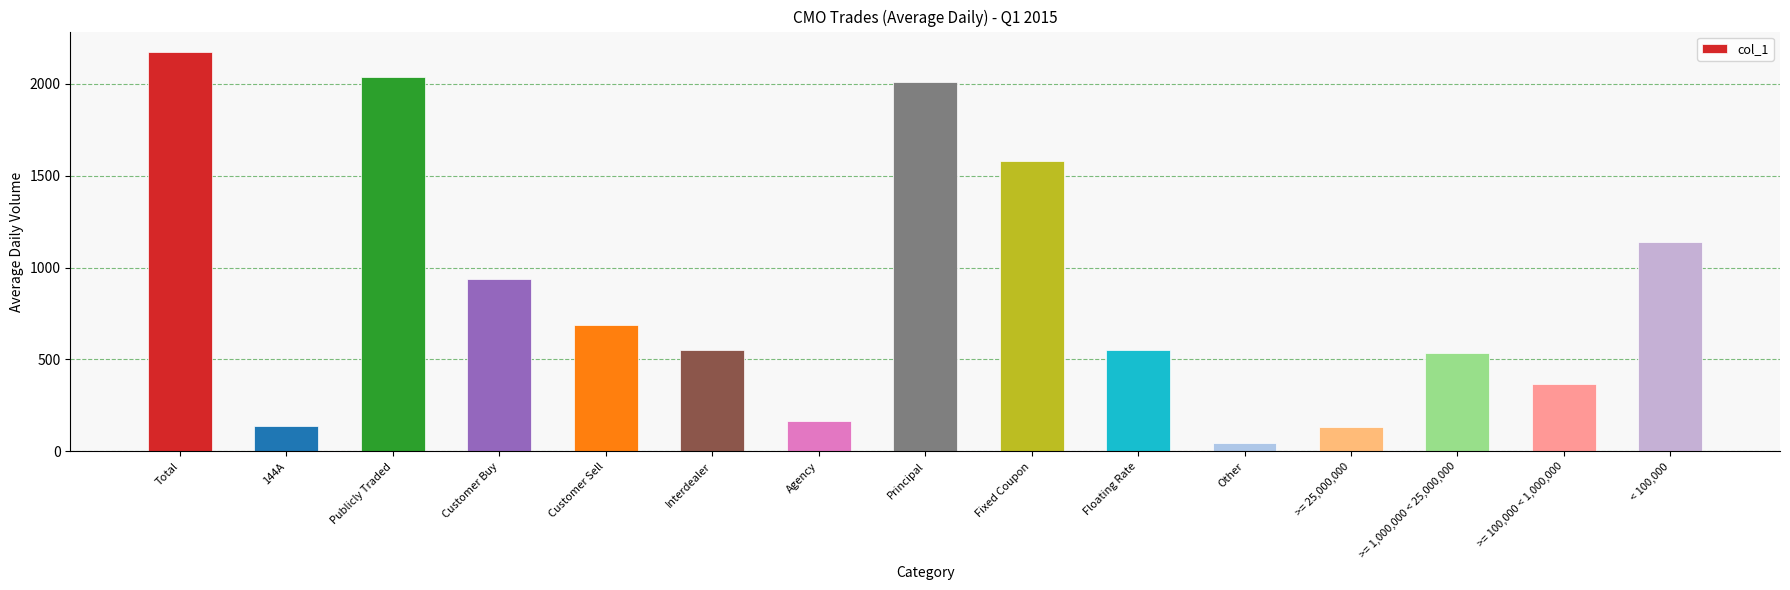

Between Customer Sell and Customer Buy, which is larger?

Customer Buy